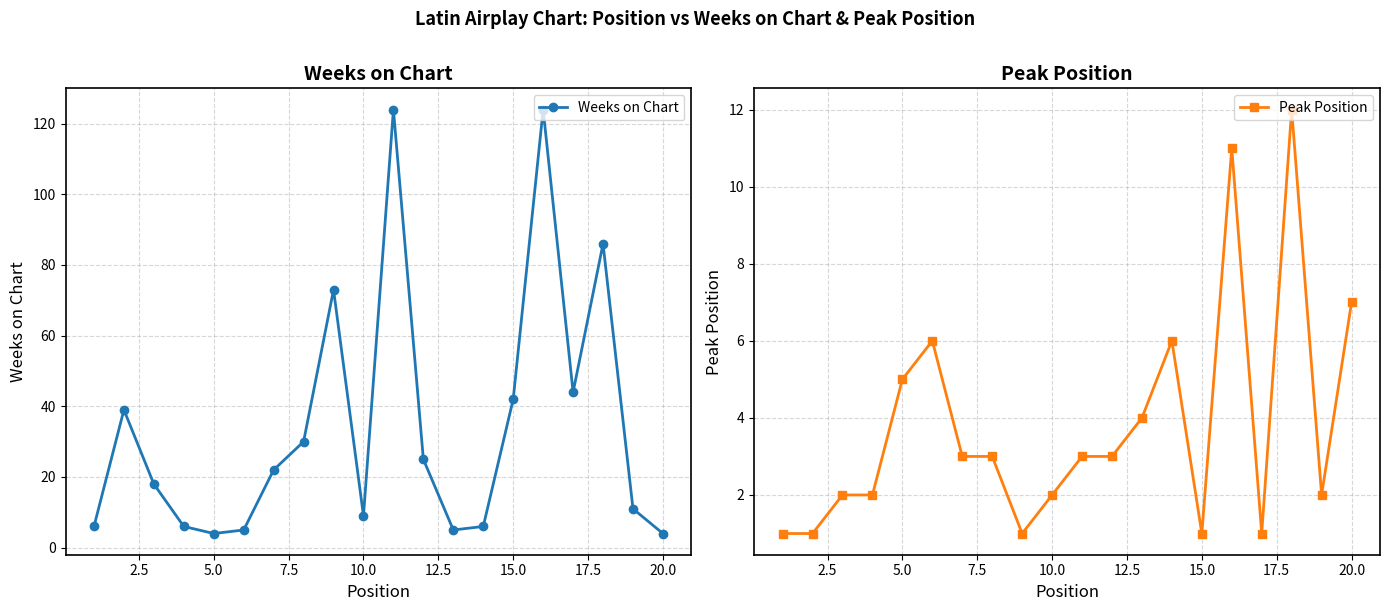

True or false: Weeks on Chart has a value of 3 at 10.0.

False